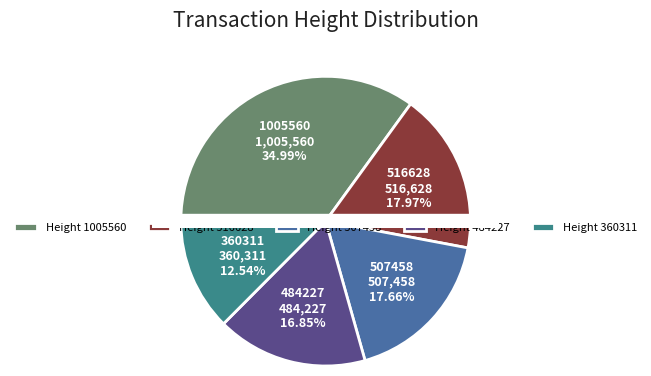

Does 516628 account for over 50% of the chart?

No